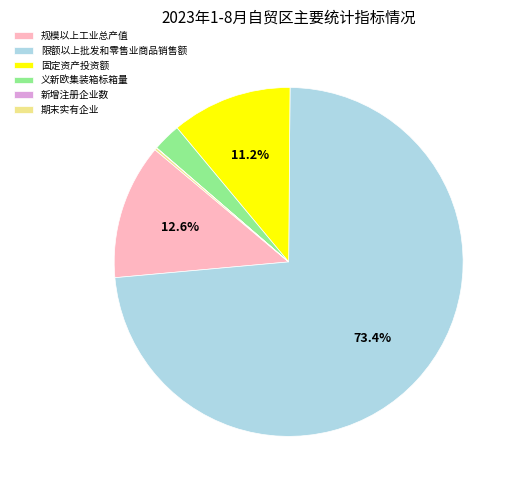

Which category accounts for the majority?

限额以上批发和零售业商品销售额